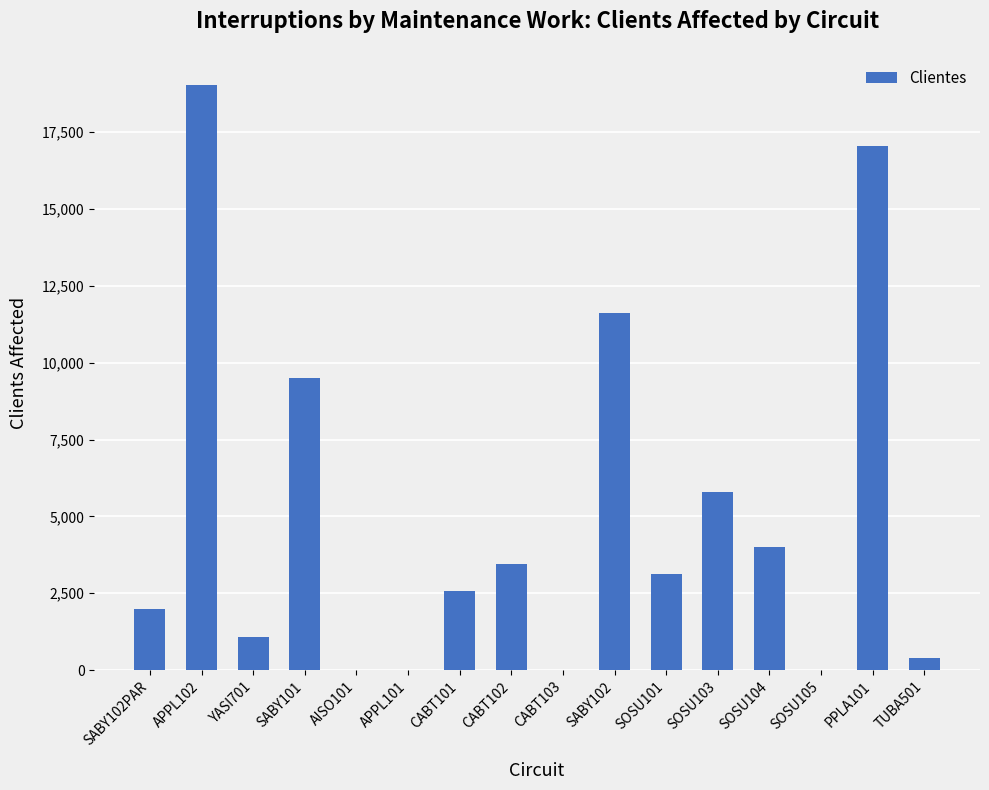

What is the maximum value shown in the chart?

19026